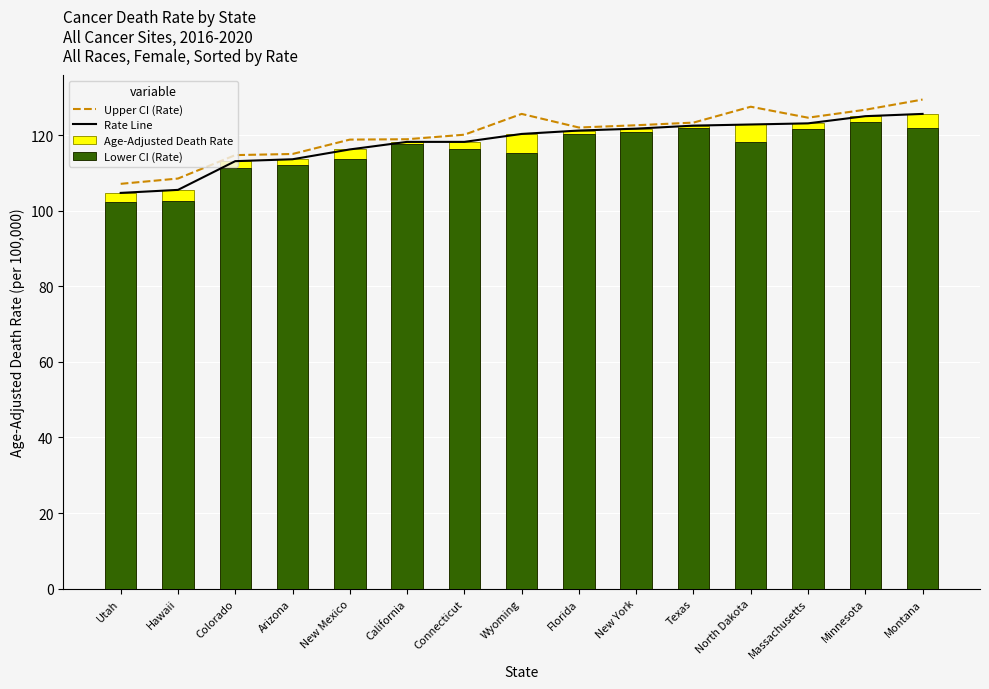

At which label does Lower CI (Rate) reach its minimum?

Utah